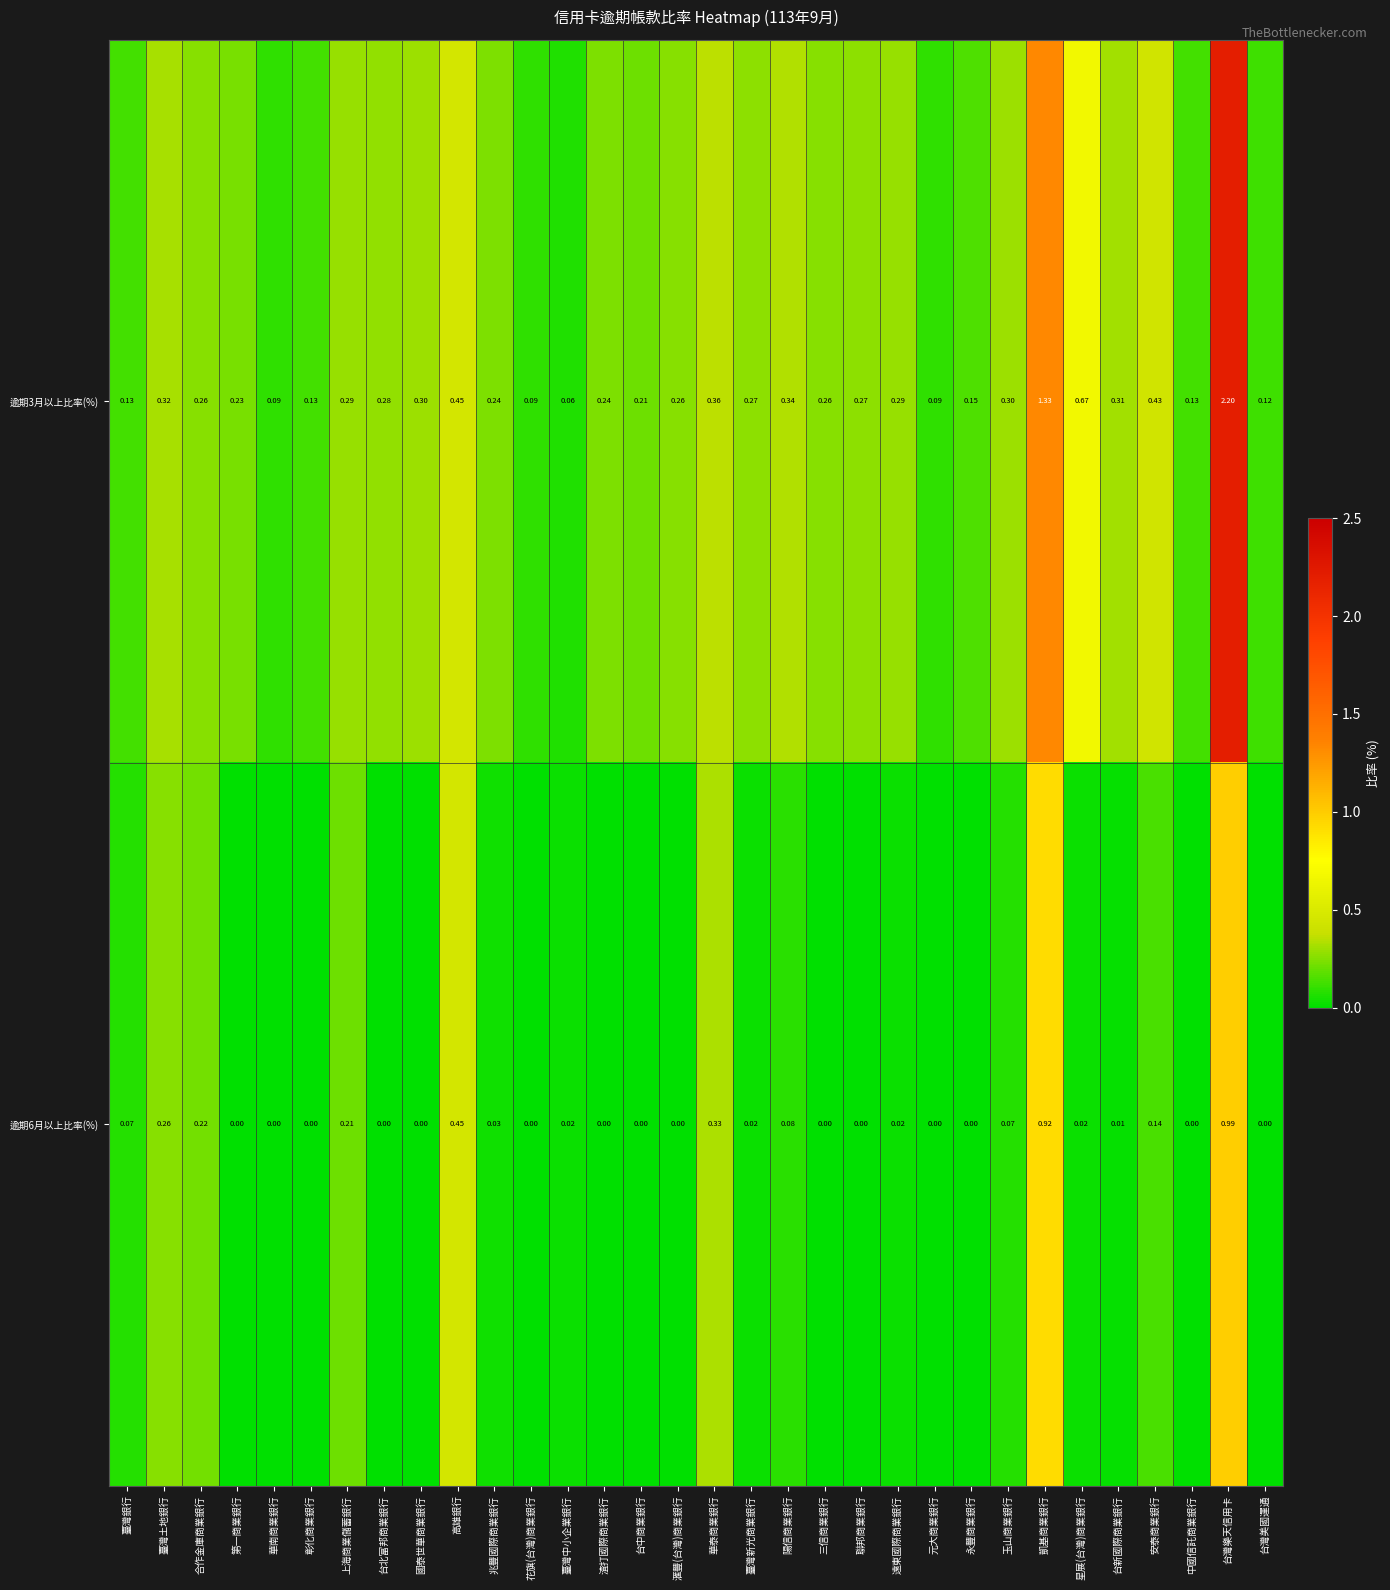

Is the value of 逾期6月以上比率(%) at 台灣樂天信用卡 greater than the value of 逾期3月以上比率(%) at 永豐商業銀行?

Yes